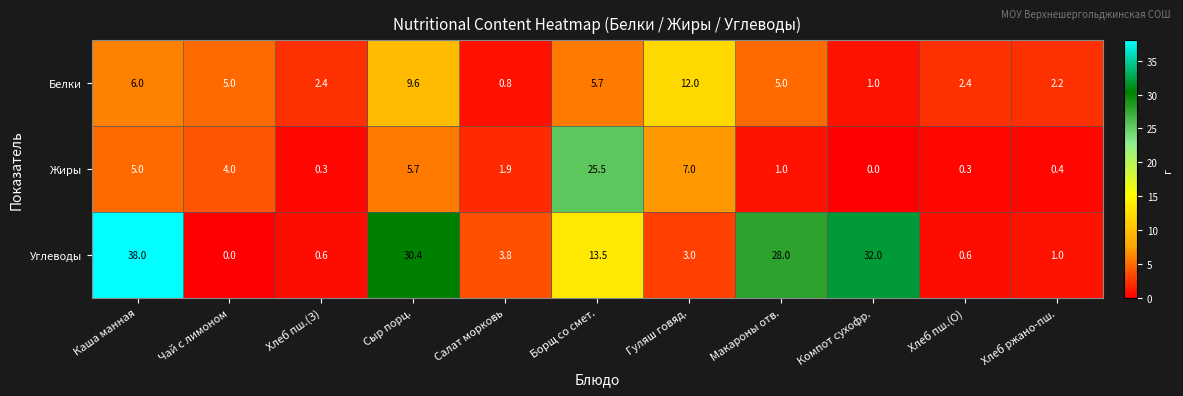

Between Компот сухофр. and Хлеб пш.(О), which series saw the biggest shift?

Углеводы